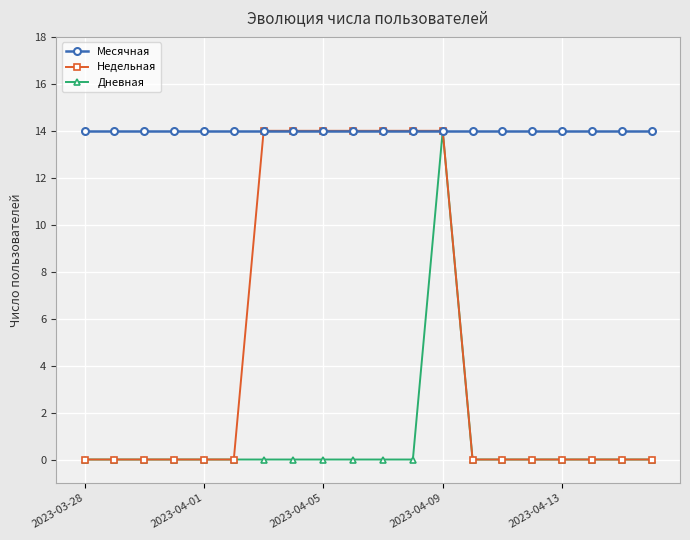

Which series has the largest total across all categories?

Месячная